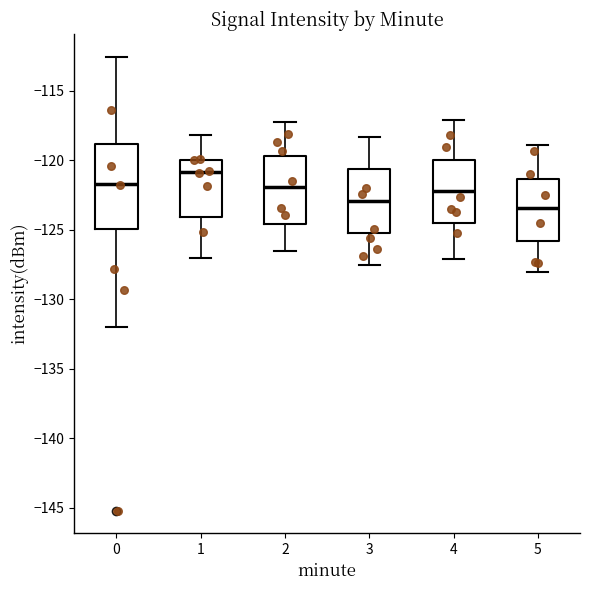

Comparing the boxes themselves (not the whiskers), which one is the tallest?

0